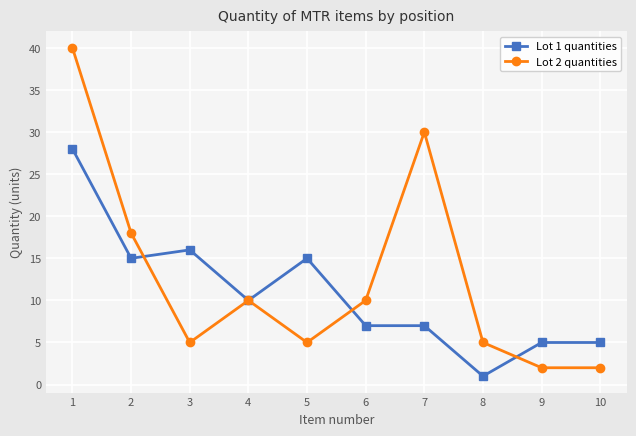

At which label is Lot 2 quantities closest to 21?

2